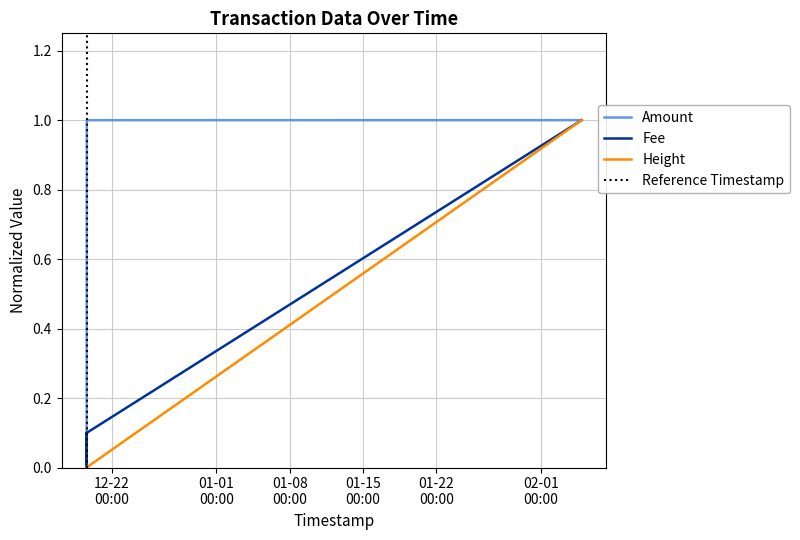

How many data points in Amount are above 0?

4